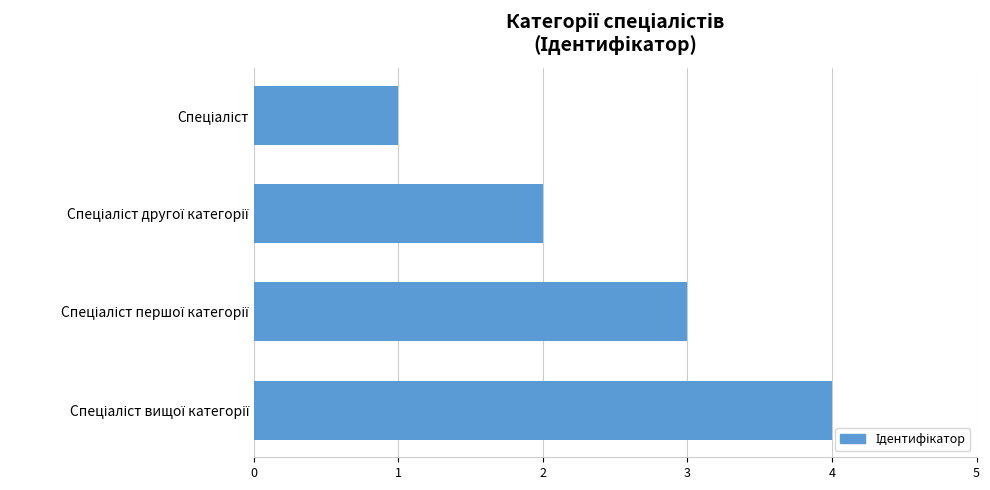

What is the maximum value shown in the chart?

4